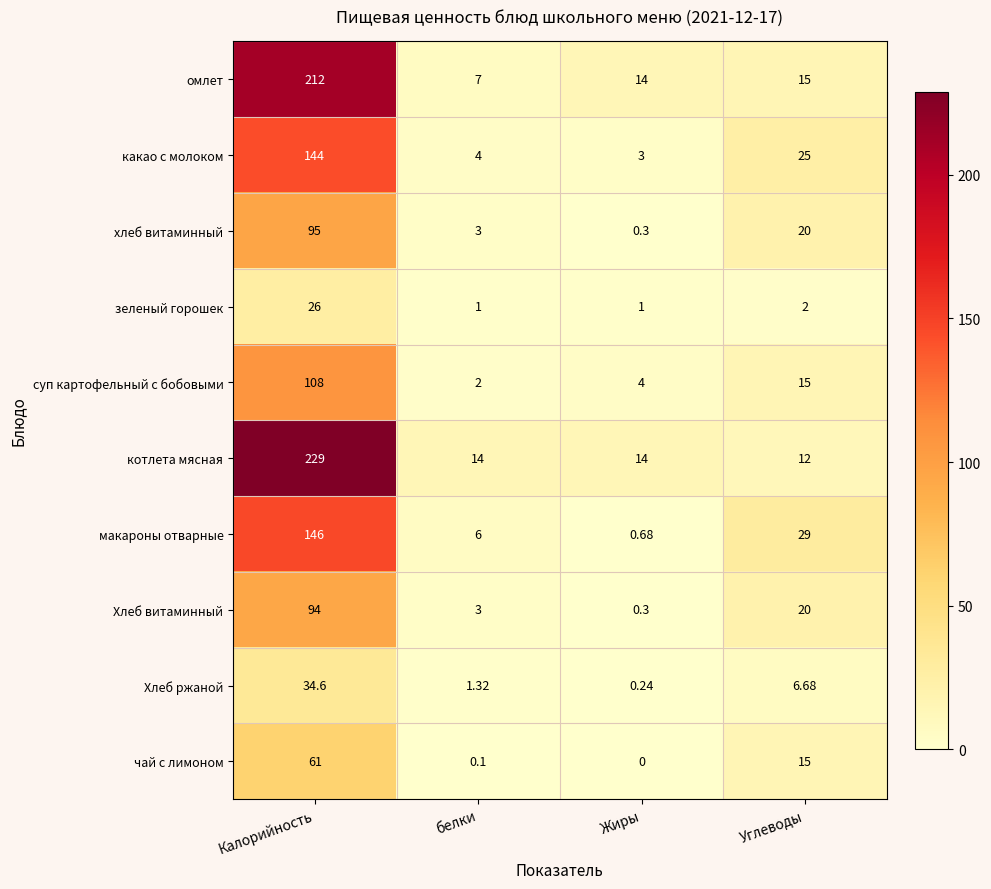

Which series has the largest total across all categories?

котлета мясная